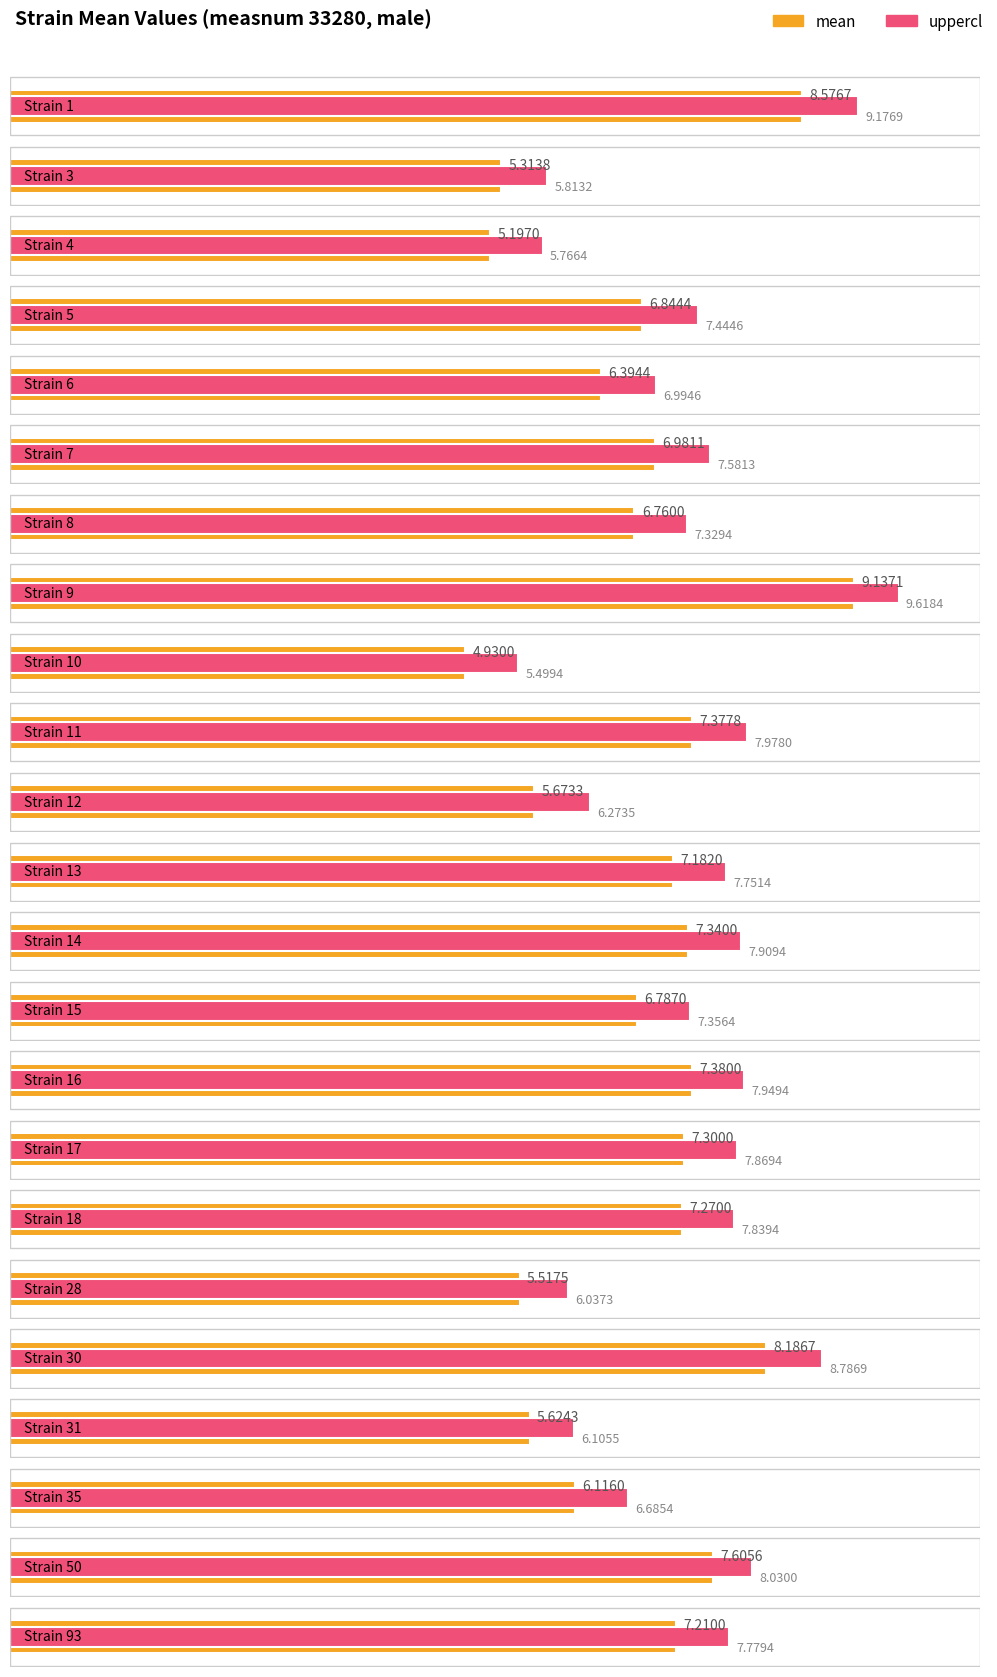

The value of mean at 12 is 5.7. True or false?

True